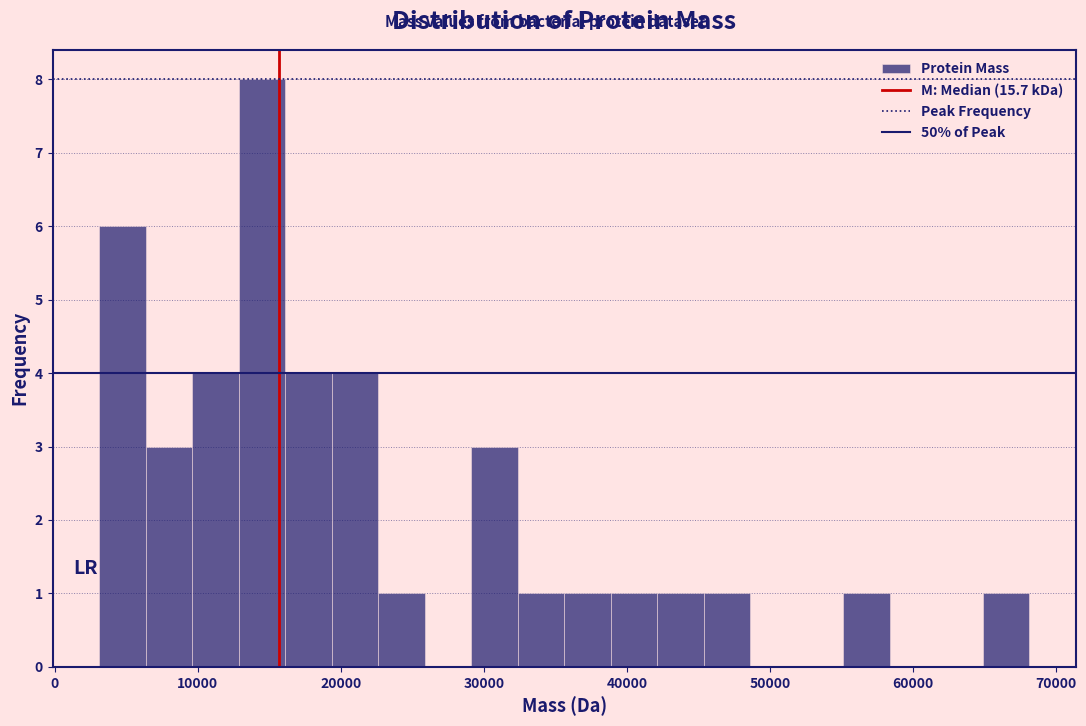

Read against the x-axis, roughly where is the centre of the tallest bar?

14000